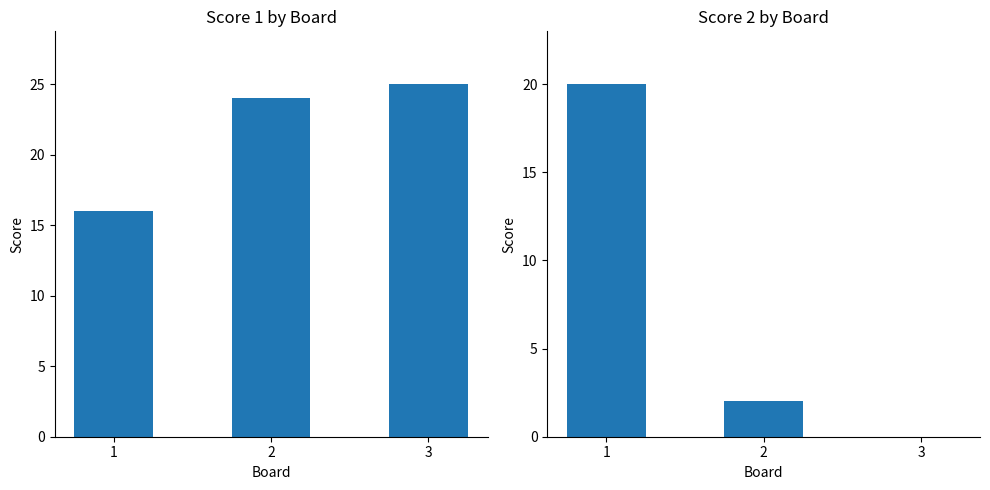

Where is Score 2 nearest to the value 10?

2